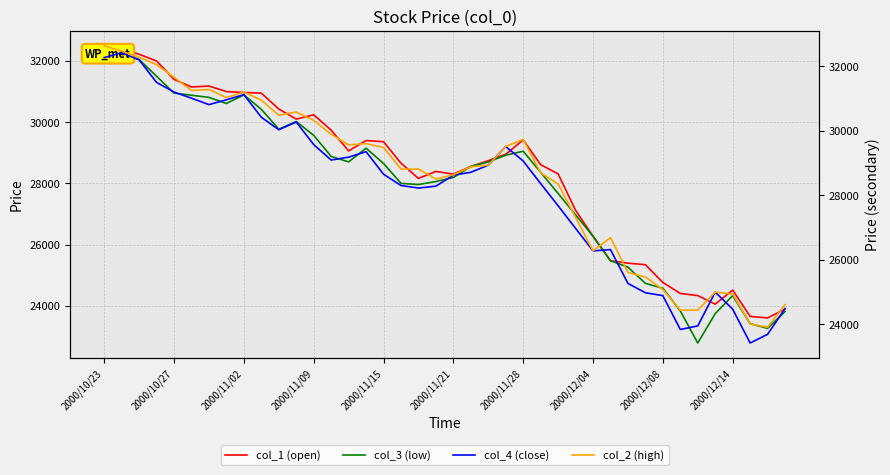

What is the maximum value for col_1 (open)?

32500